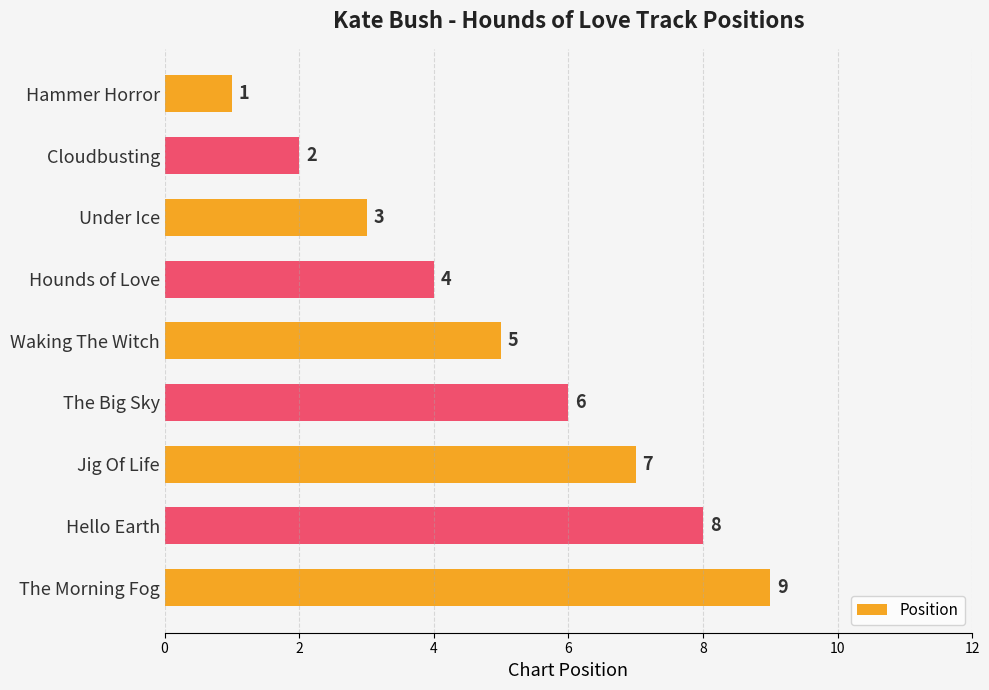

At which label is the value closest to 5?

Waking The Witch